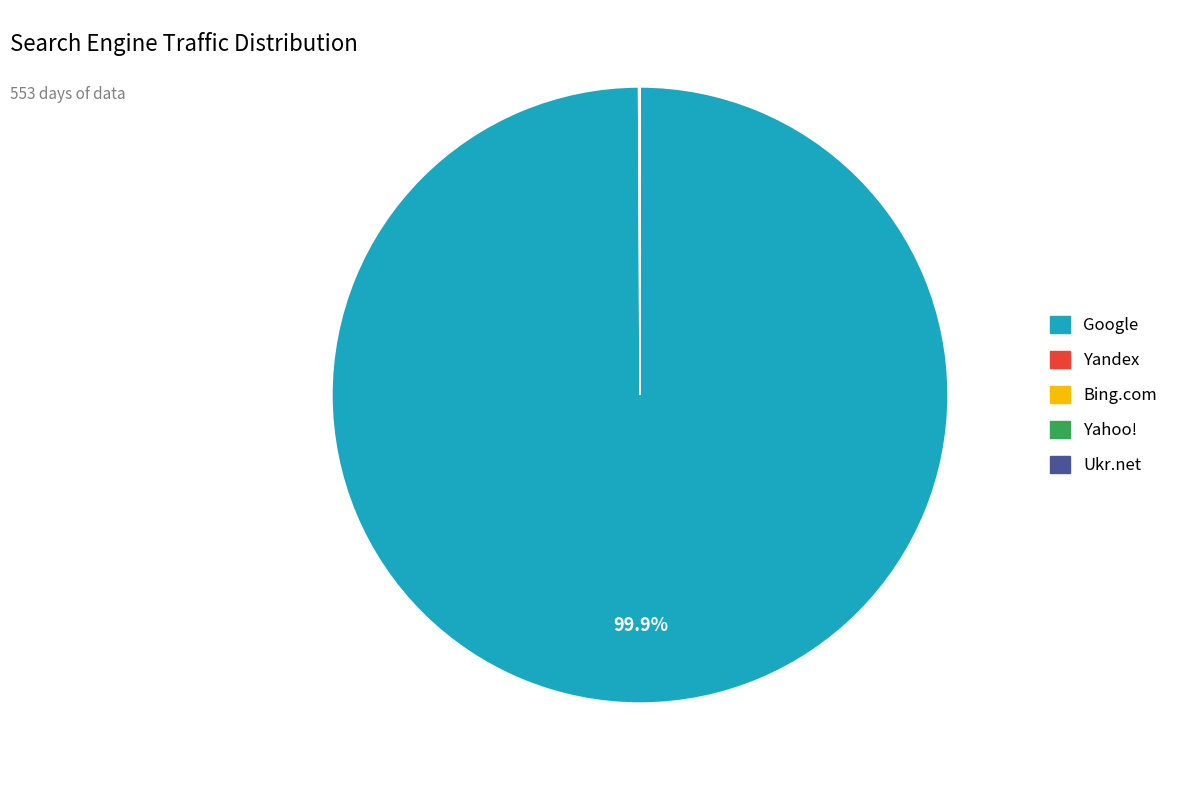

Which category has the biggest portion of the pie?

Google